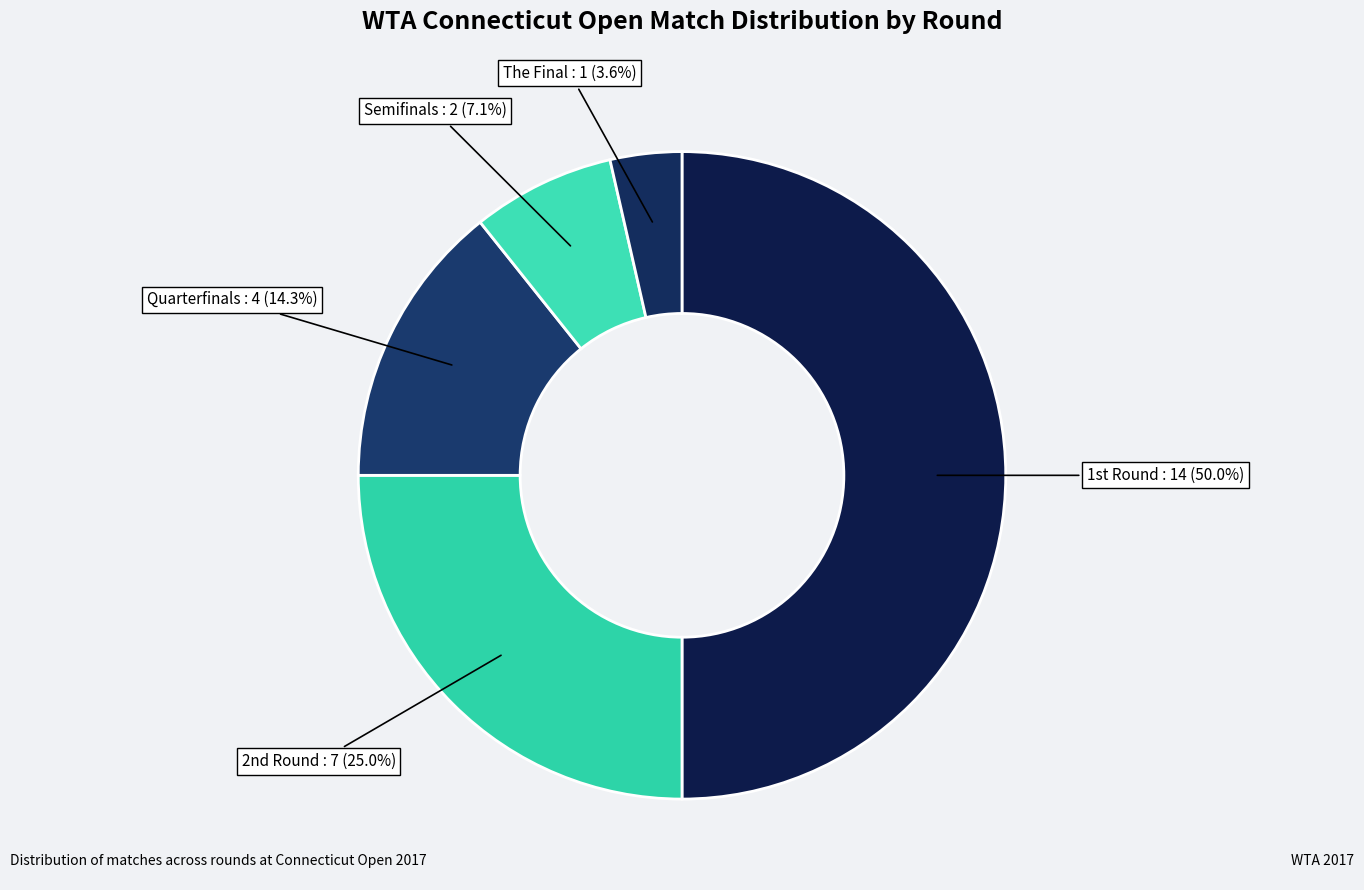

Rank the categories by value from lowest to highest.

The Final, Semifinals, Quarterfinals, 2nd Round, 1st Round